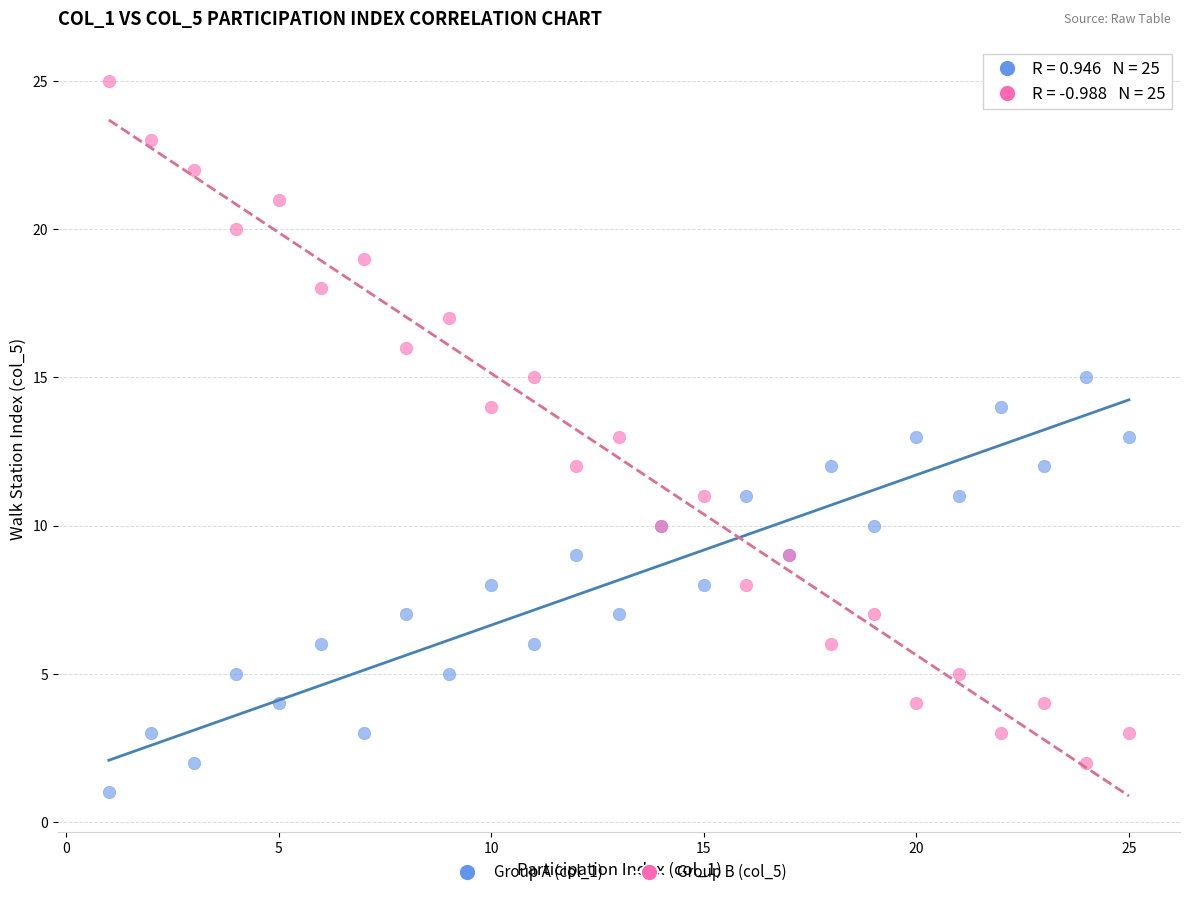

What is the X range (max minus min) for the scatter plot?

24